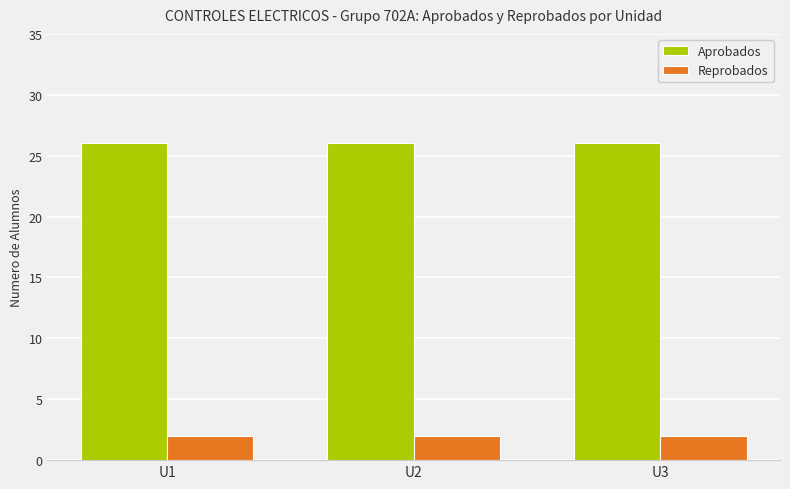

How many bars are there in each group?

2